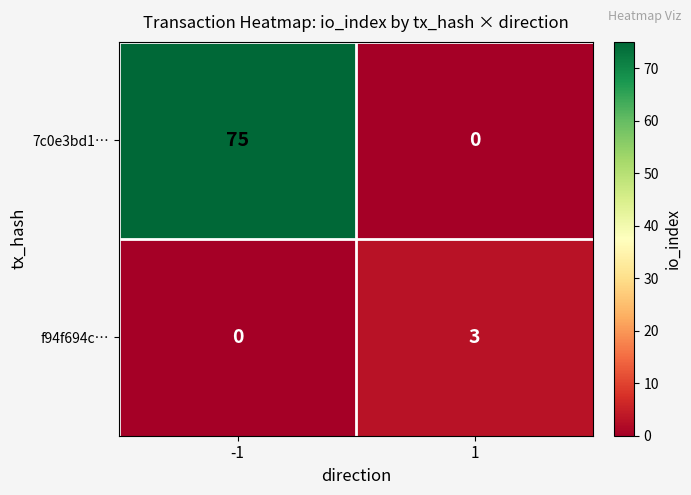

What is the difference between the highest and lowest values at 1?

3